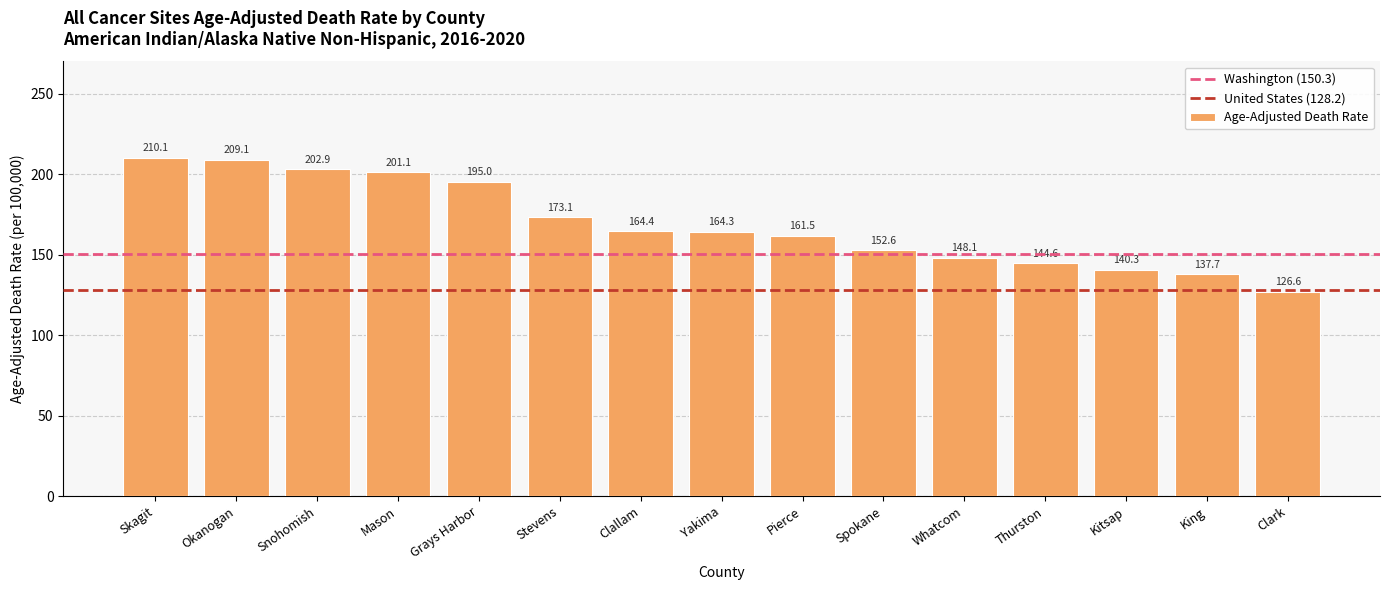

What is the sum of all values?

2531.4